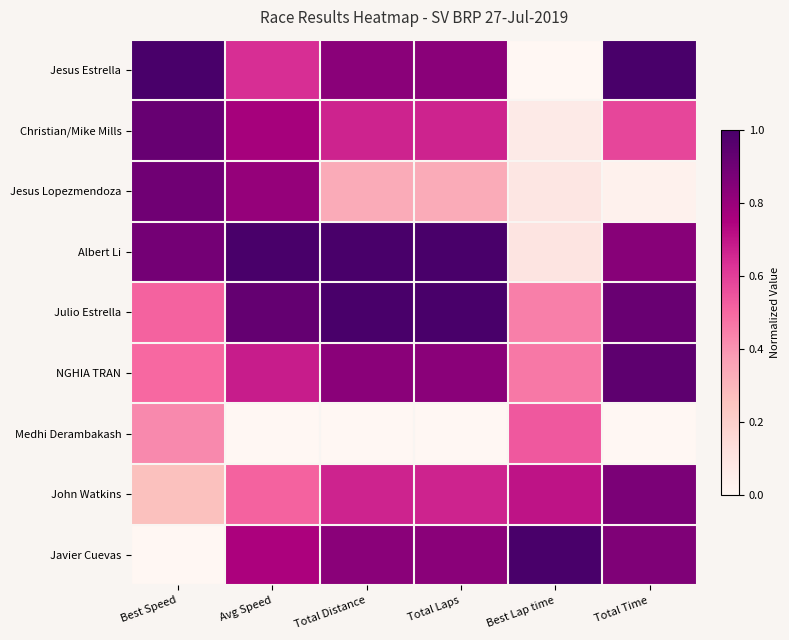

What is the difference between the highest and lowest values at Total Time?

1.0